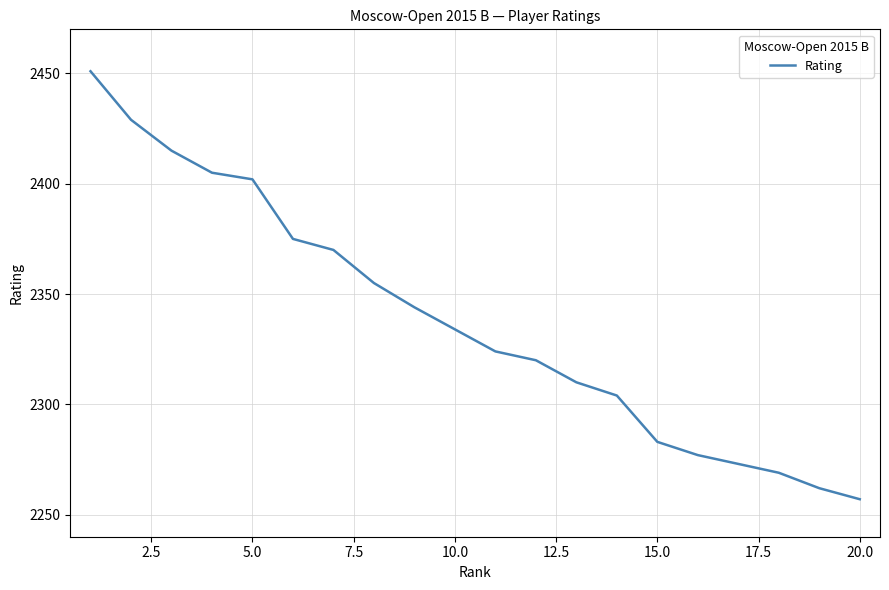

How many lines are shown in the chart?

1